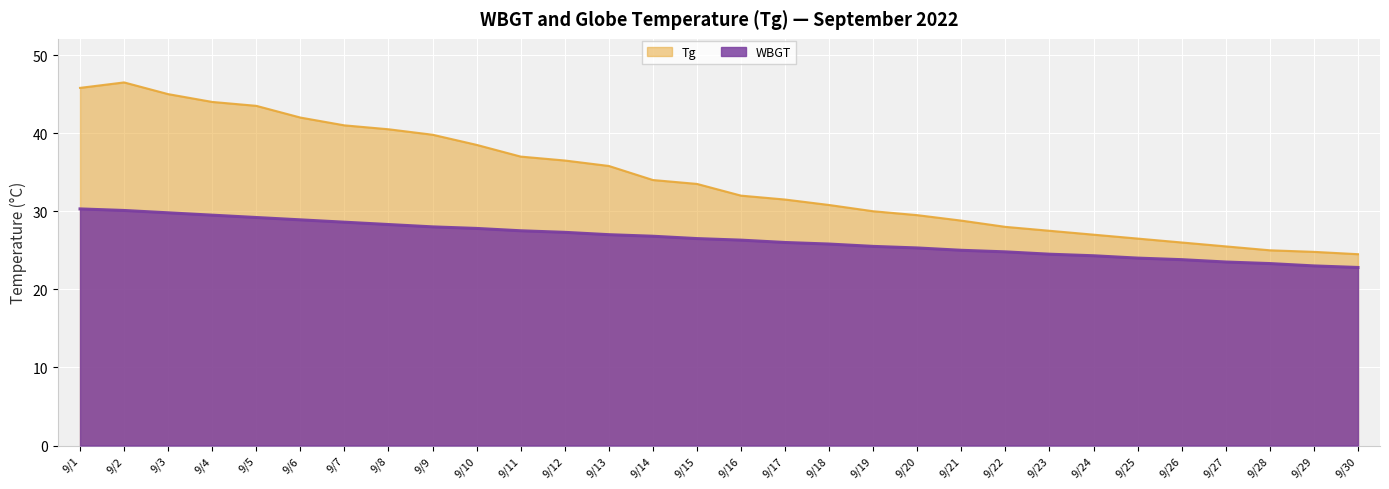

What is the smallest value displayed?

22.8